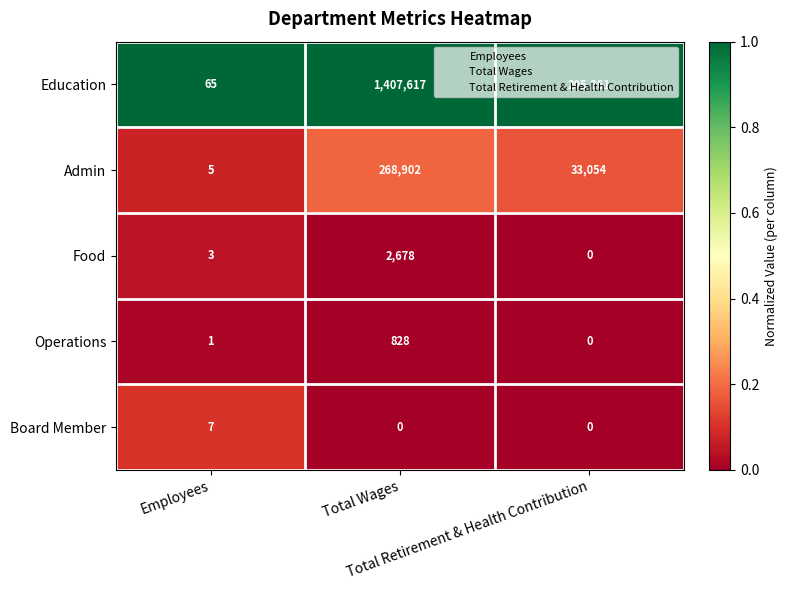

Rank the series by their maximum value, from lowest to highest.

Board Member, Operations, Food, Admin, Education